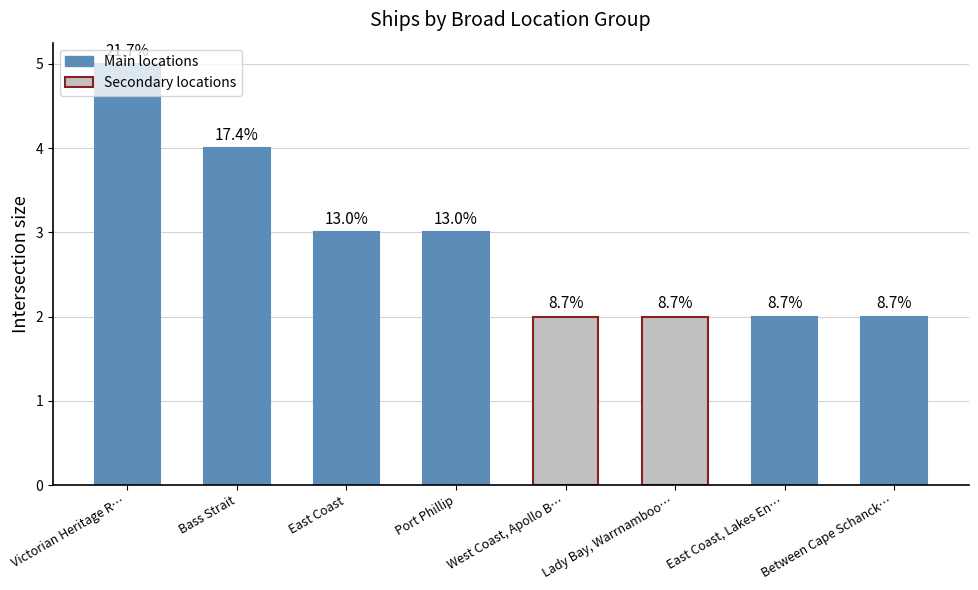

Which label corresponds to the largest value in the chart?

Victorian Heritage R…